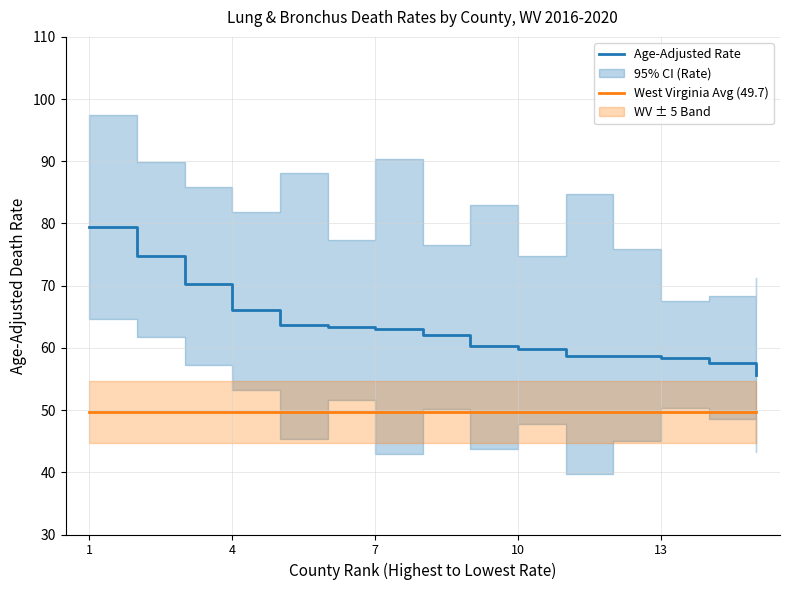

What is the highest value of the Age-Adjusted Rate series?

79.5